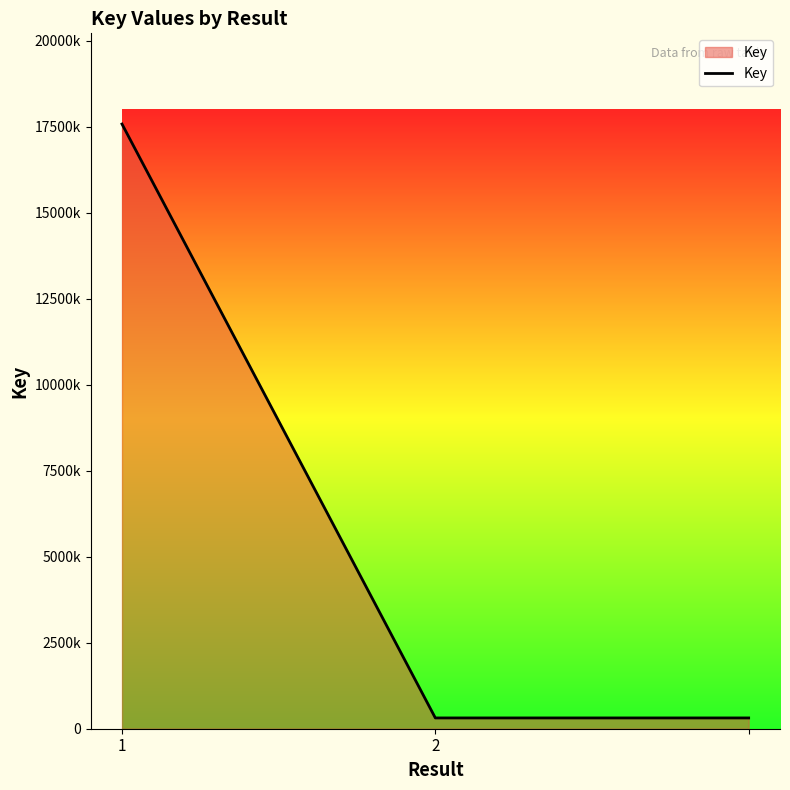

List the labels in order of value, smallest first.

2, 2, 1